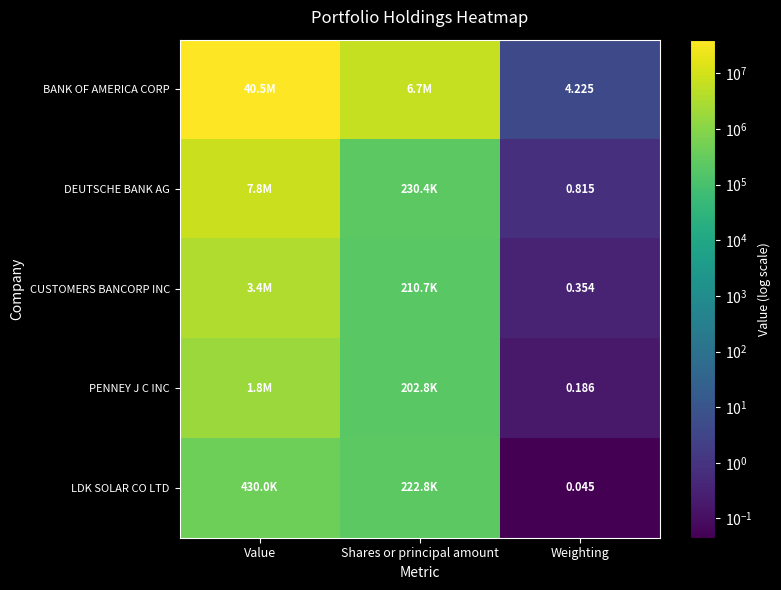

What is the average value of the DEUTSCHE BANK AG series?

2683466.9